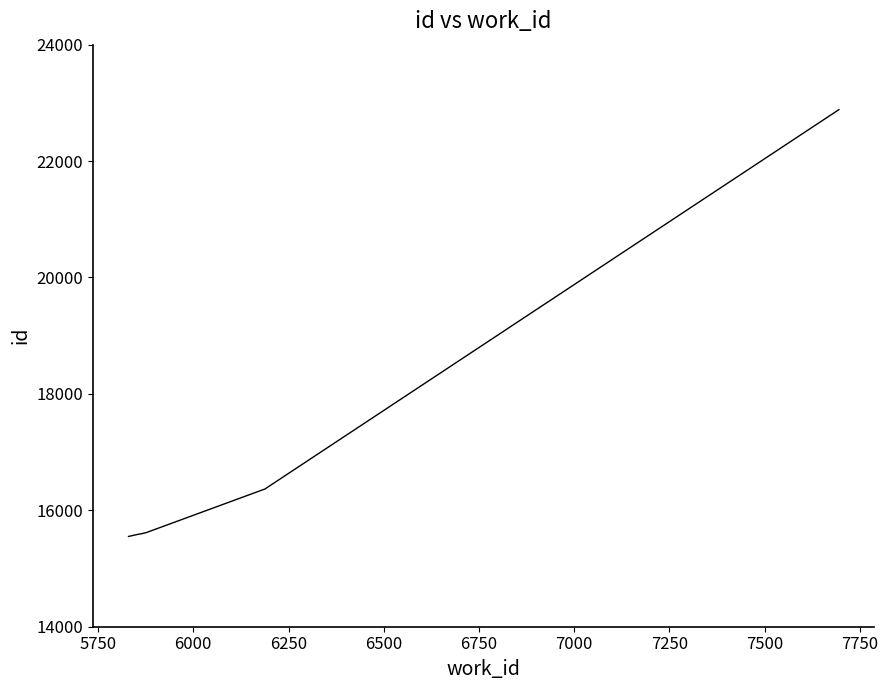

What is the difference between the maximum and minimum values?

7333